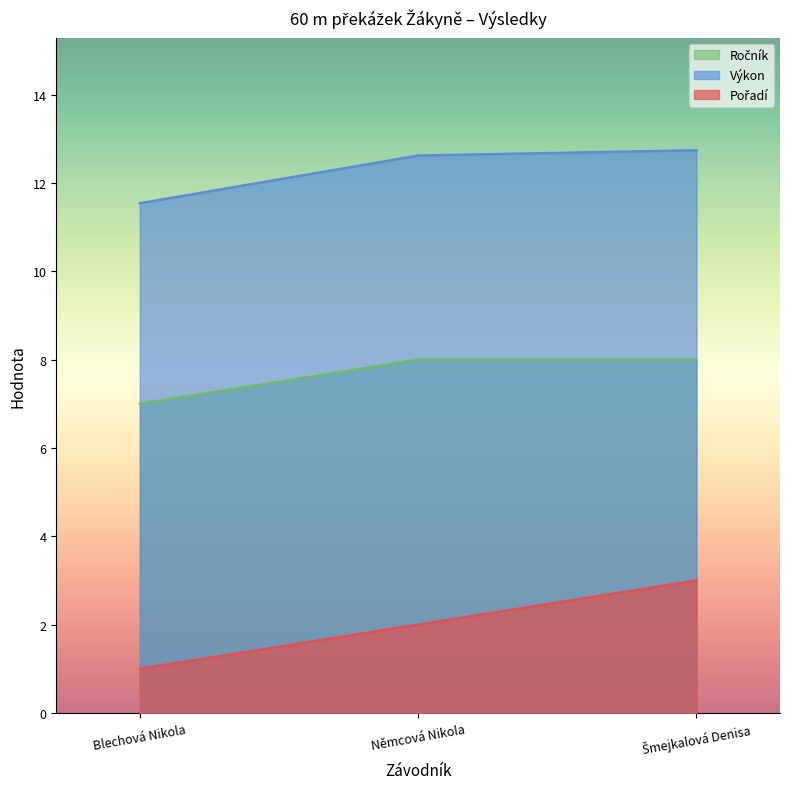

How many data points does each series have?

3